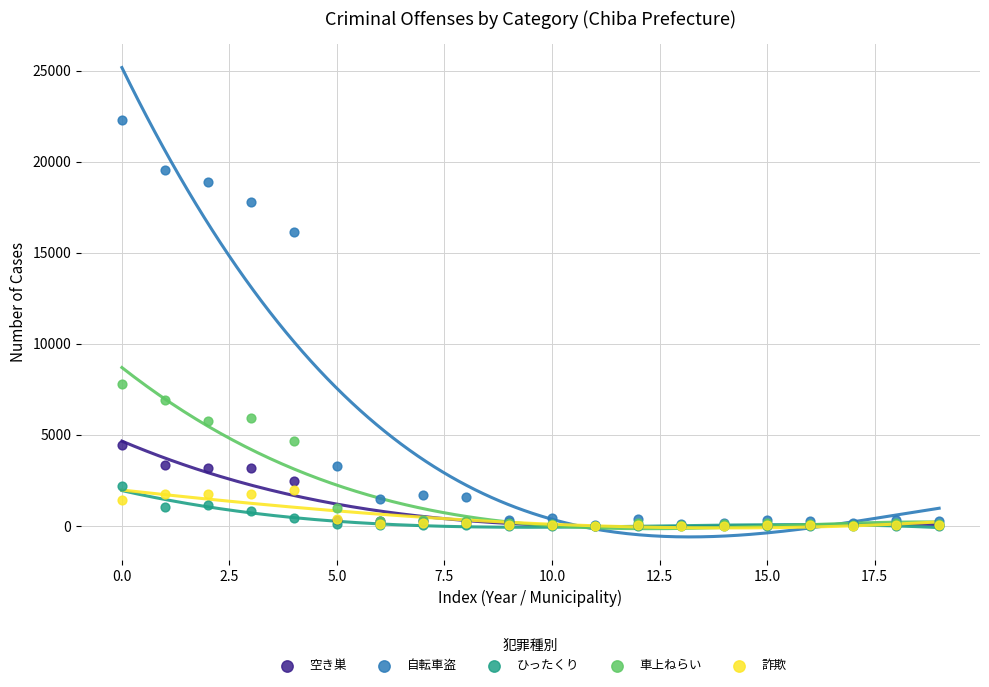

What are all the series names shown in the legend?

空き巣, 自転車盗, ひったくり, 車上ねらい, 詐欺